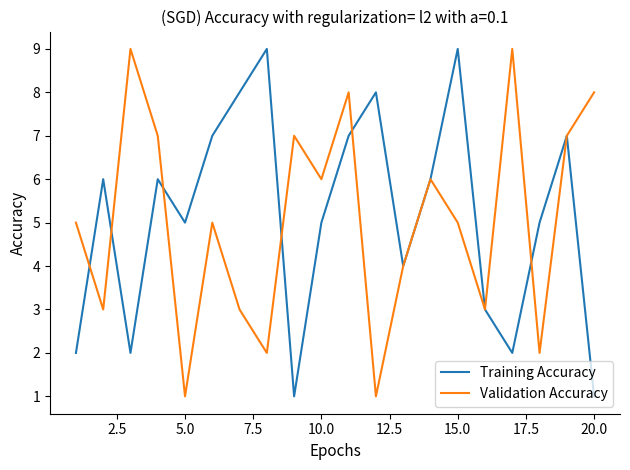

True or false: Training Accuracy and Validation Accuracy cross at least once.

True